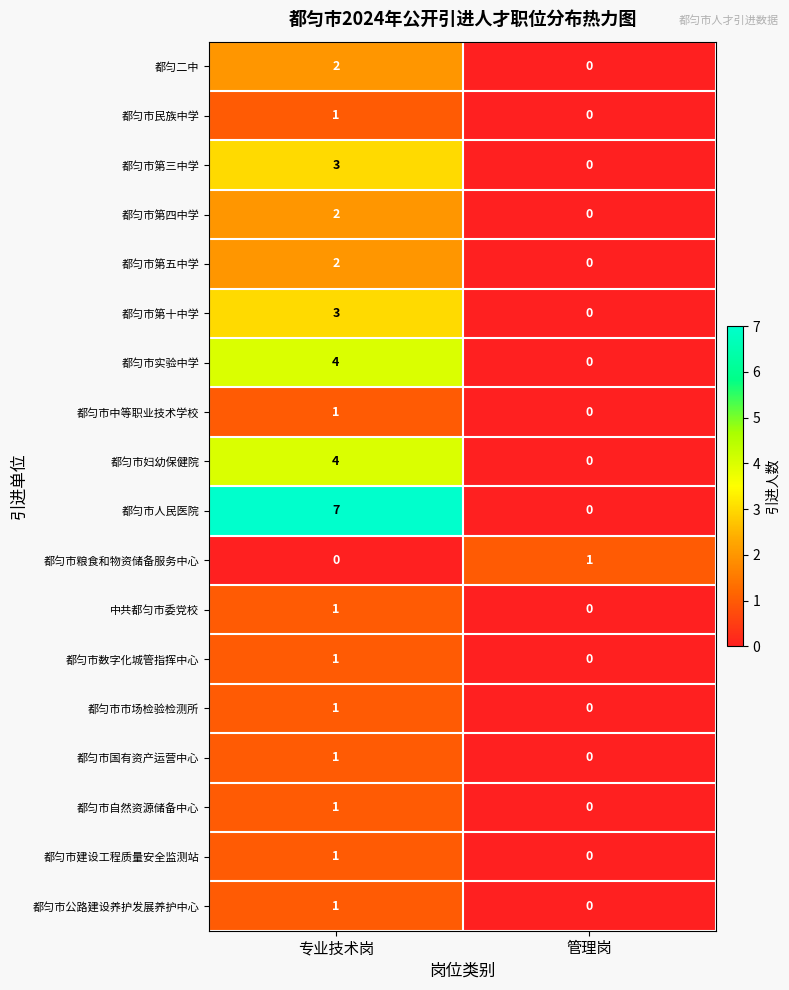

Which series has the largest range (max minus min)?

都匀市人民医院